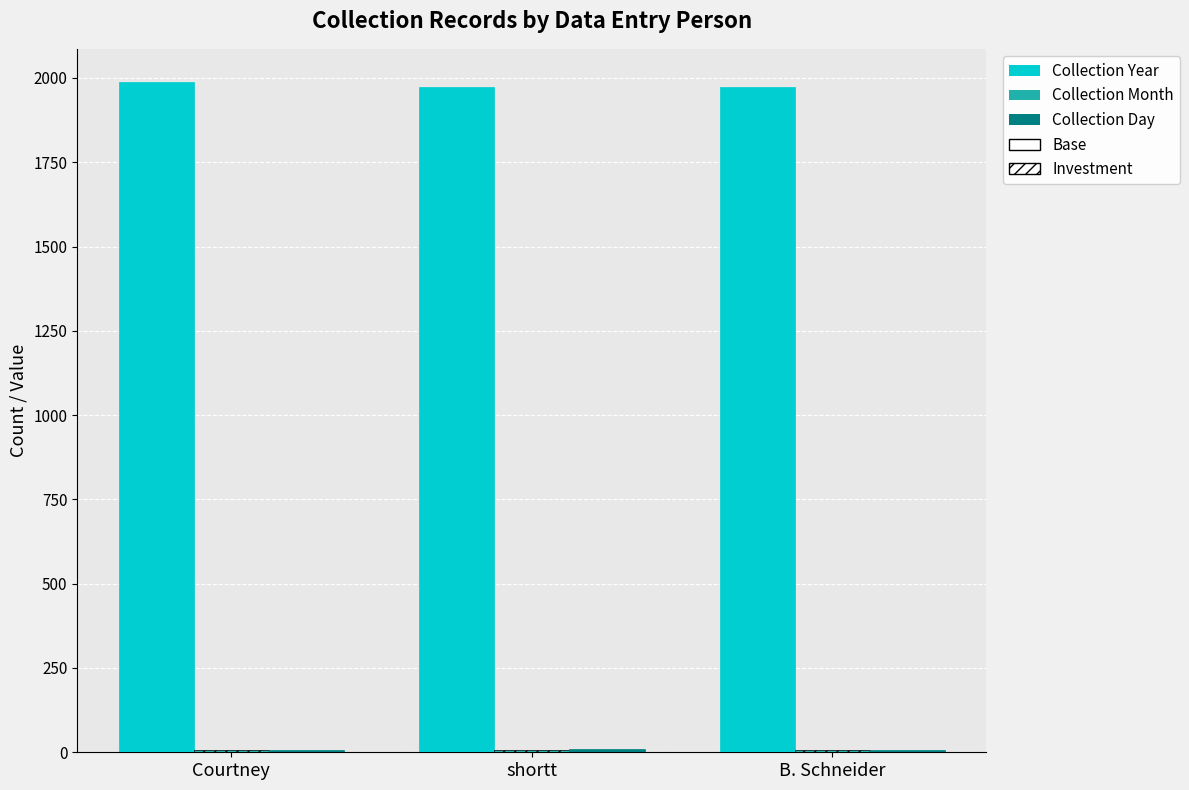

What is the sum of all Collection Year values?

5933